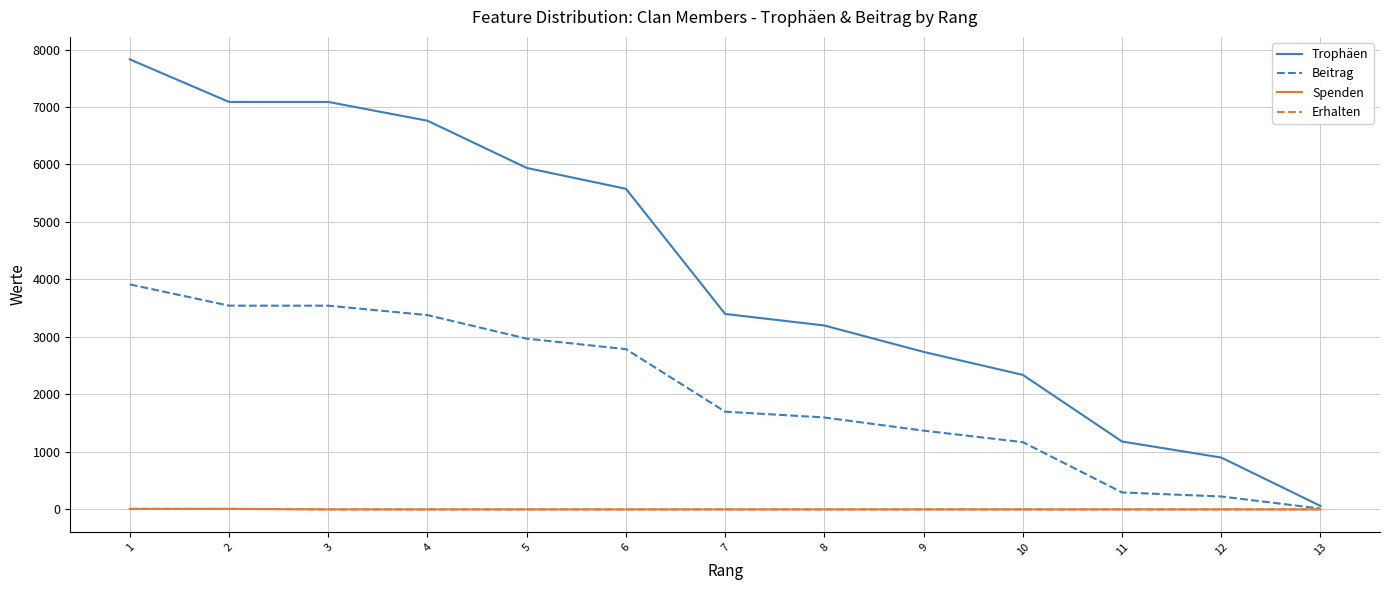

Does the chart display data point markers on the line(s)?

No